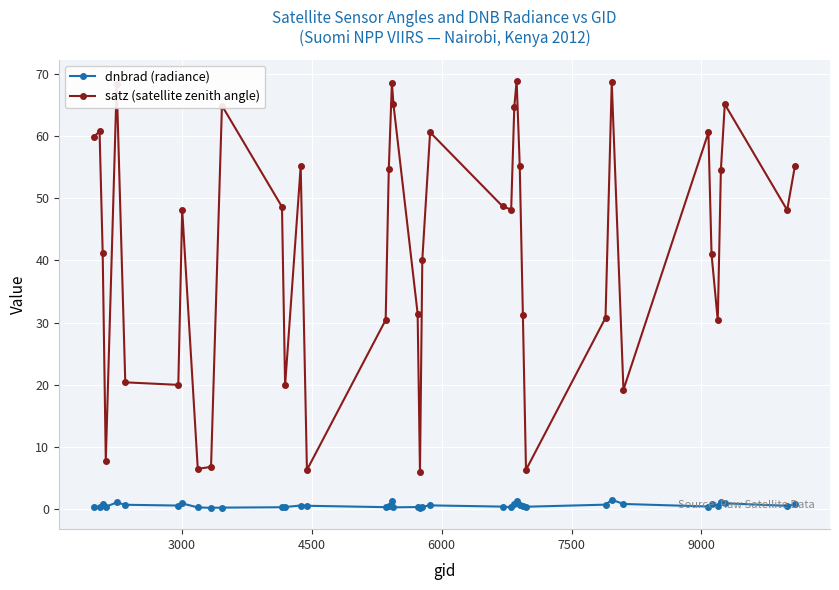

Rank the series by their average value, from highest to lowest.

satz (satellite zenith angle), dnbrad (radiance)